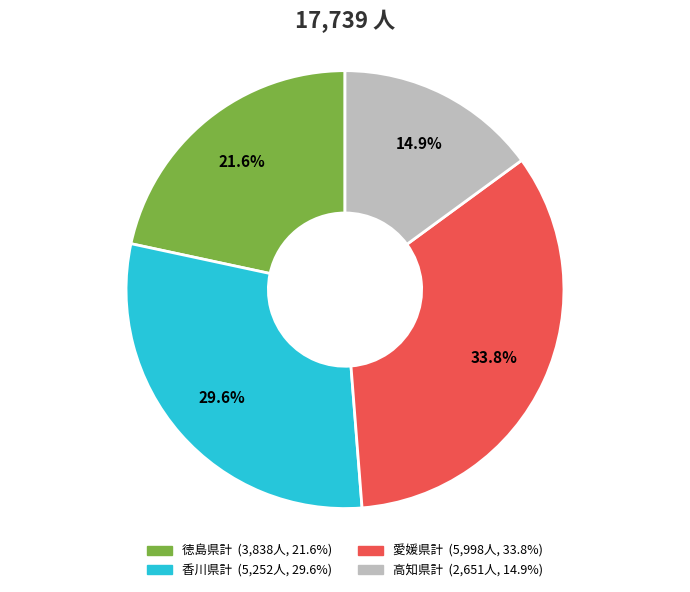

What is the ratio of the value at 香川県計 to the value at 愛媛県計?

0.9